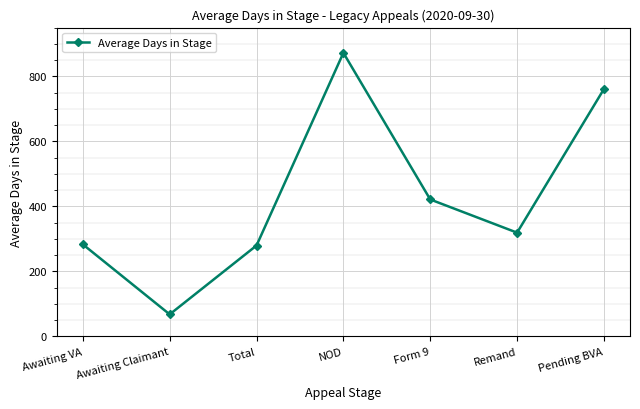

Which category has the highest value across all series?

NOD